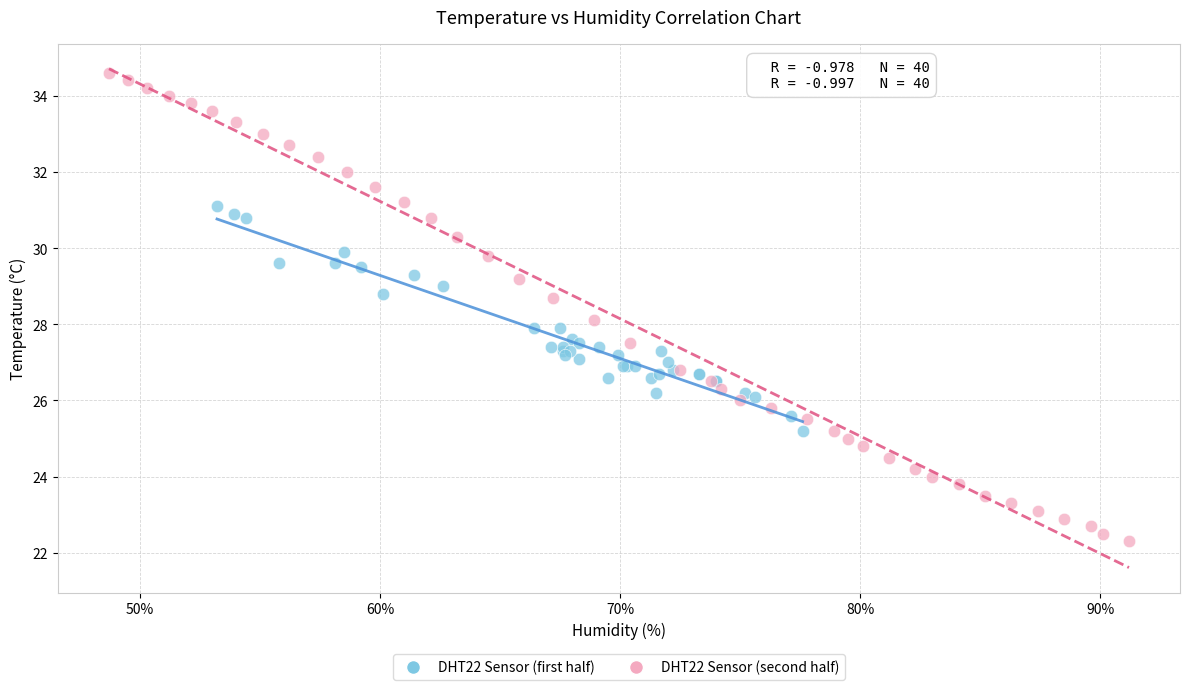

Which series contains the lowest Y value?

DHT22 Sensor (second half)